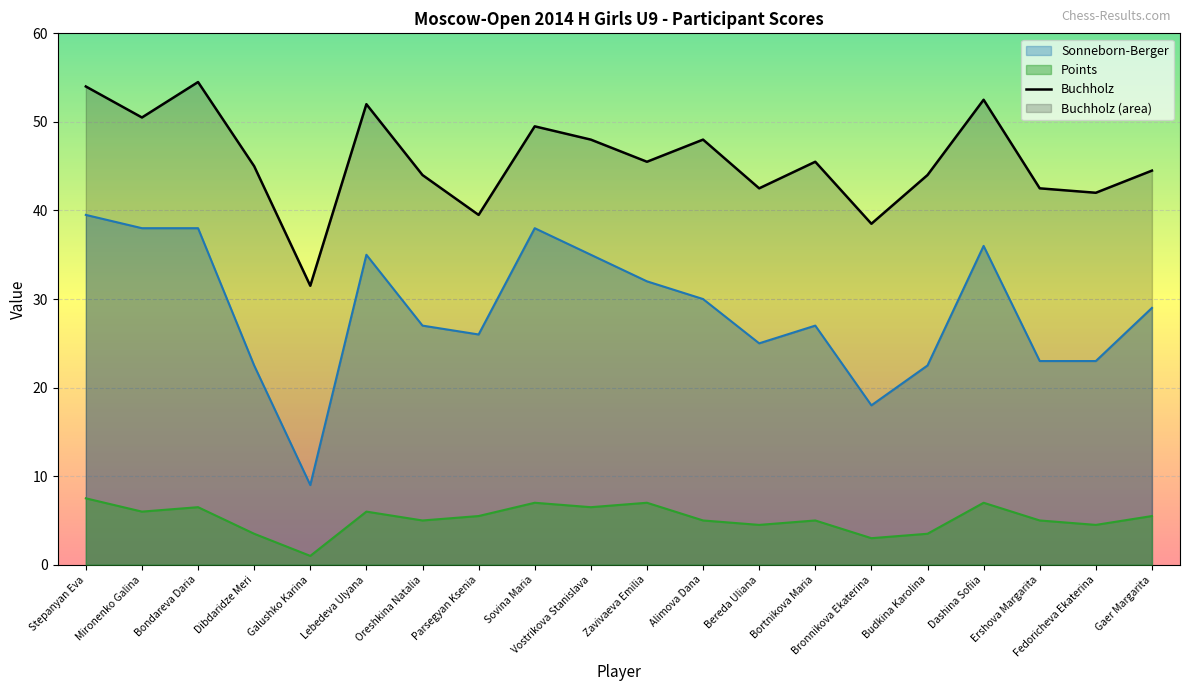

The value of Buchholz at Bondareva Daria is 34.8. True or false?

False